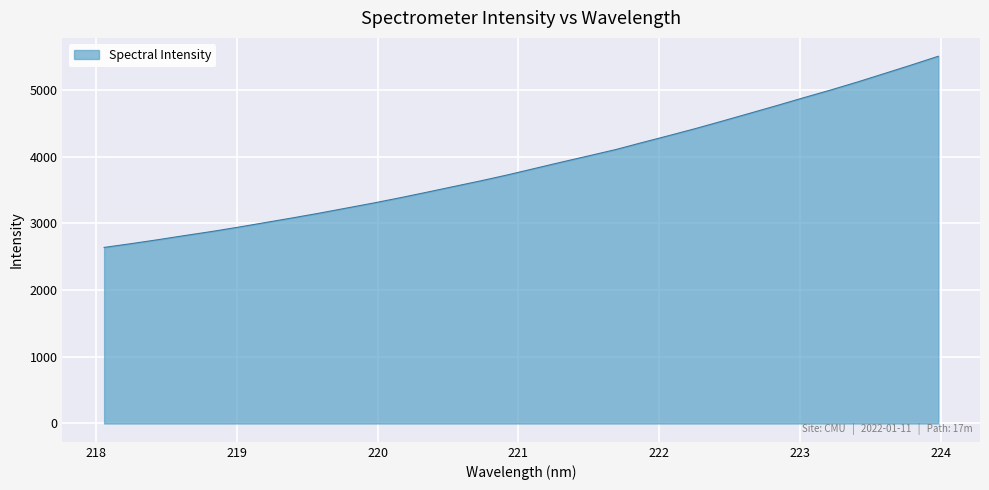

What is the greatest value displayed?

5506.7